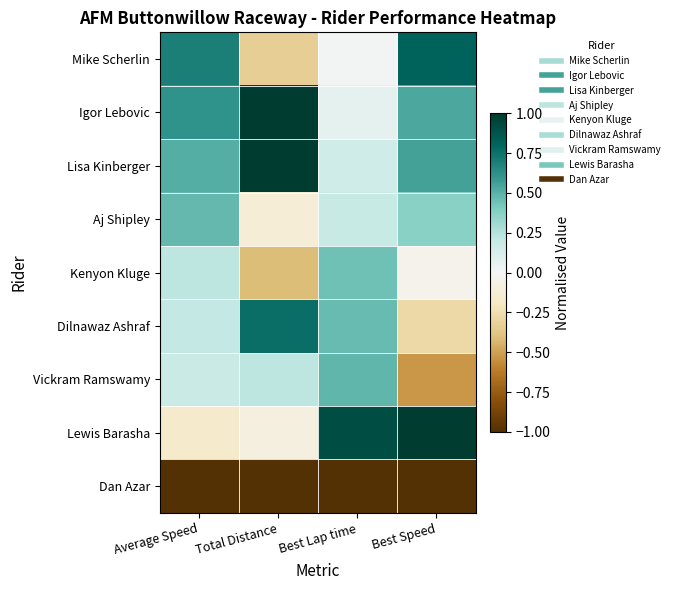

How many data points does each series have?

4